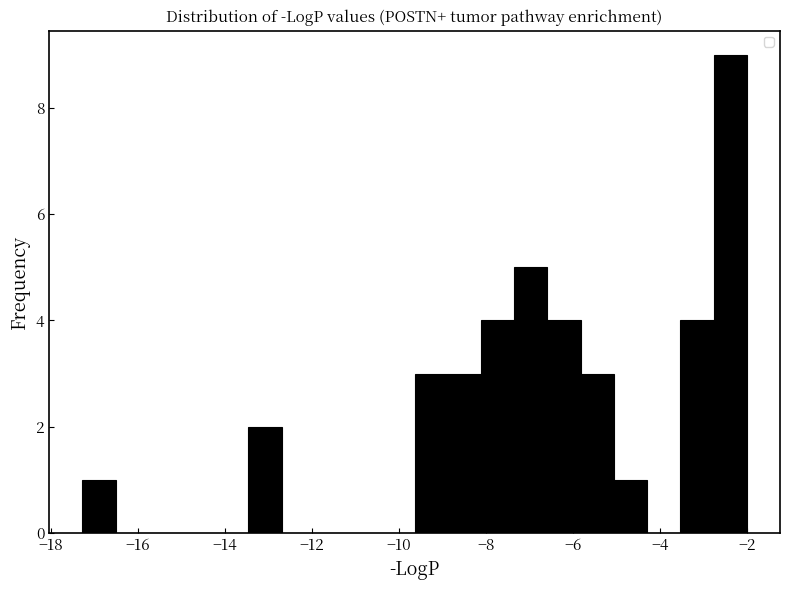

Read against the x-axis, roughly where is the centre of the tallest bar?

-2.4